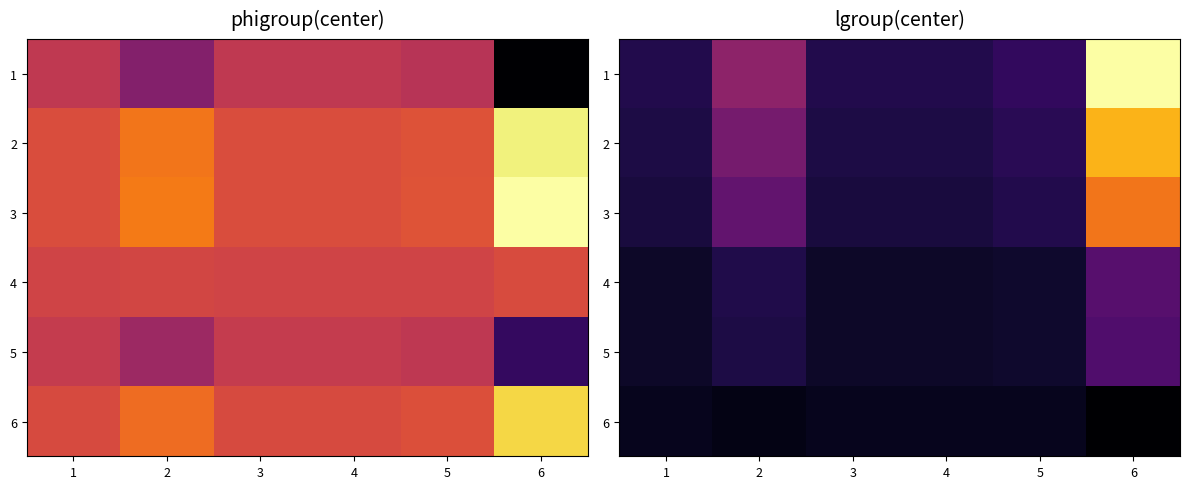

List the series in order of their peak value, lowest first.

6, 5, 4, 3, 2, 1